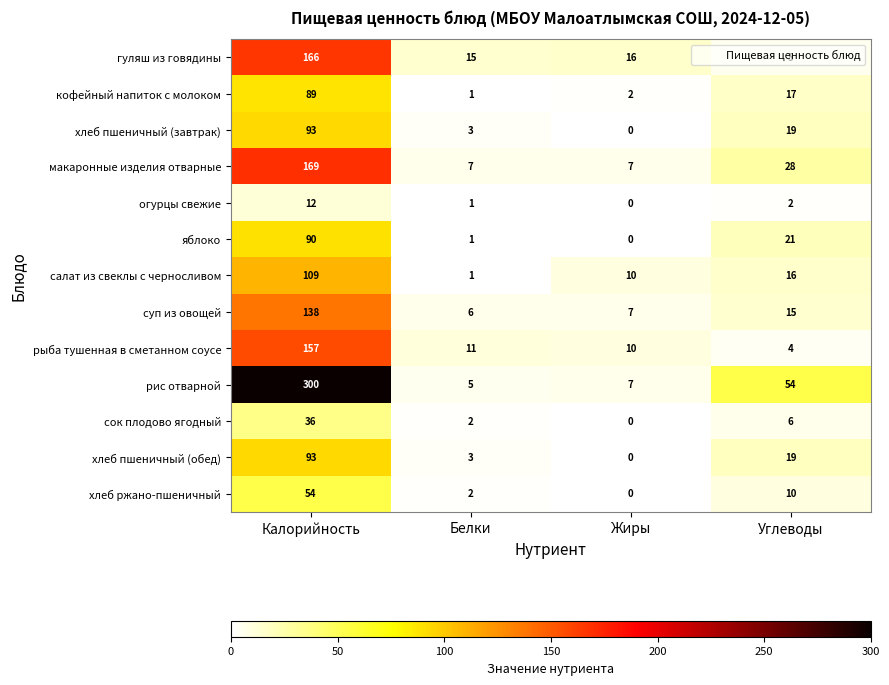

Which series has the widest spread of values?

рис отварной